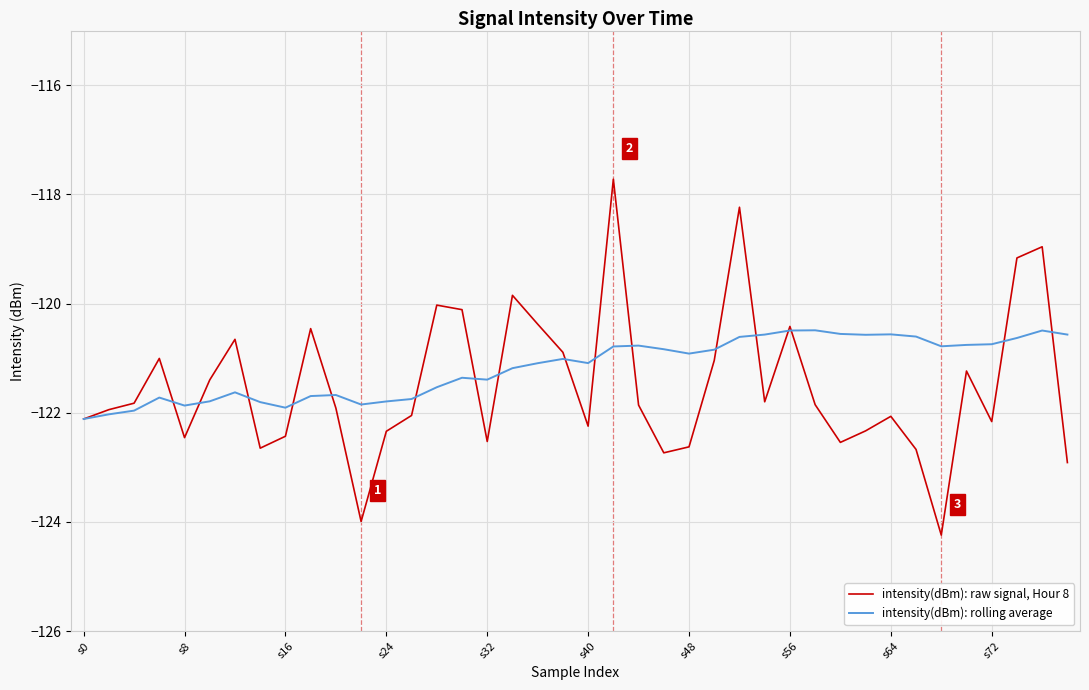

Which series has the largest range (max minus min)?

intensity(dBm): raw signal, Hour 8